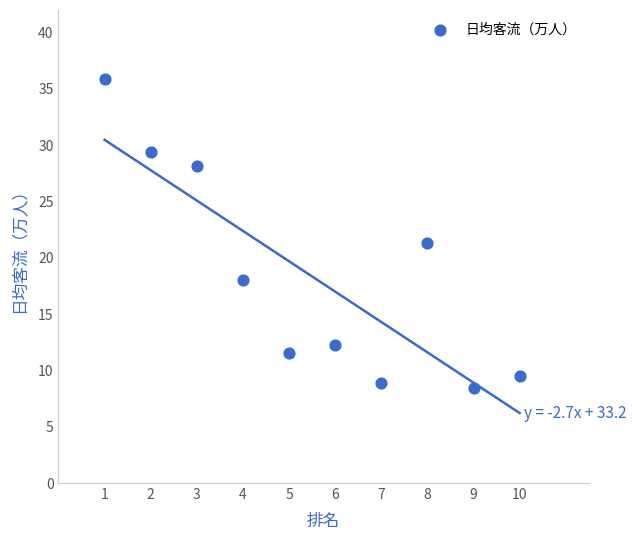

What is the range of Y values (max minus min)?

27.4